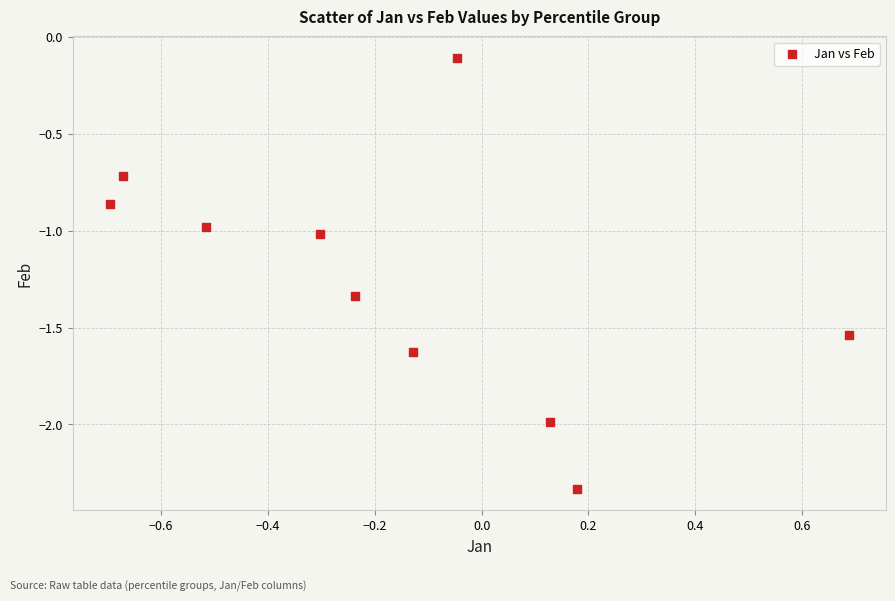

What is the range of X values (max minus min)?

1.4